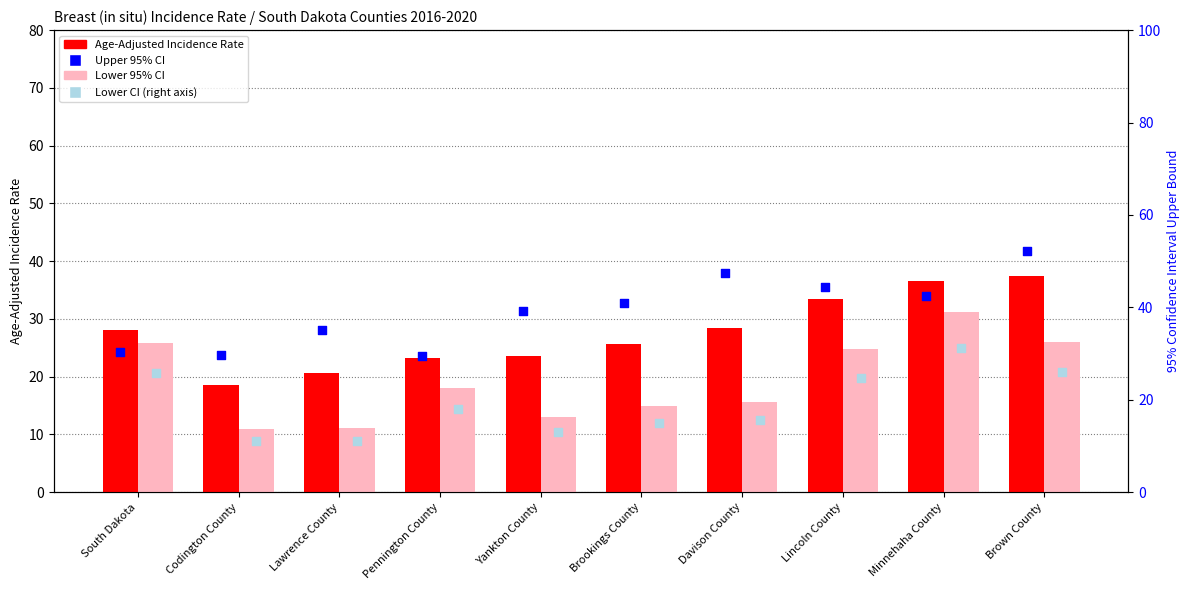

At which category is the sum across all series the highest?

Brown County